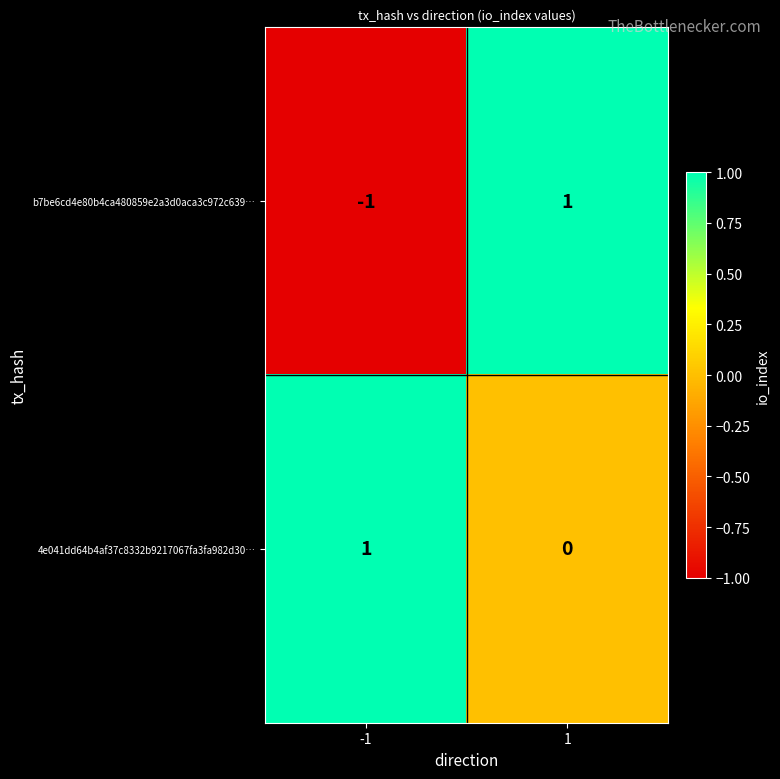

Rank the series by their average value, from lowest to highest.

b7be6cd4e80b4ca480859e2a3d0aca3c972c639…, 4e041dd64b4af37c8332b9217067fa3fa982d30…